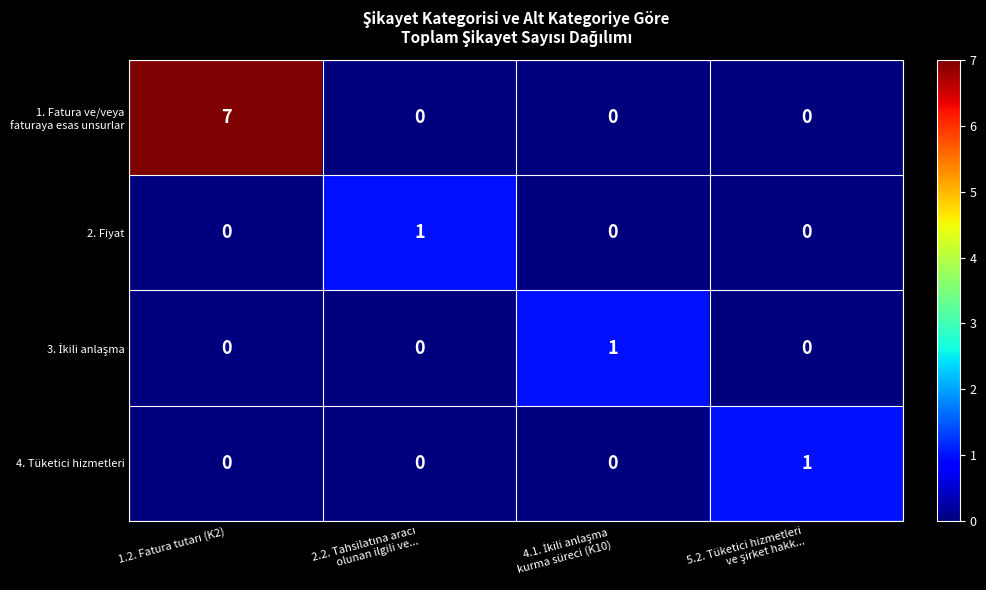

How many 2. Fiyat values are between 0 and 1?

4